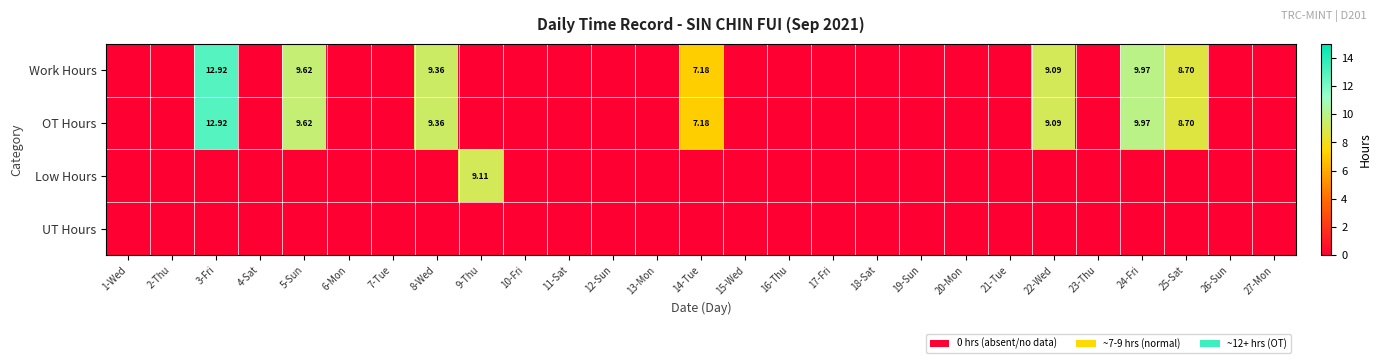

True or false: Work Hours has a value of 4.6 at 27-Mon.

False